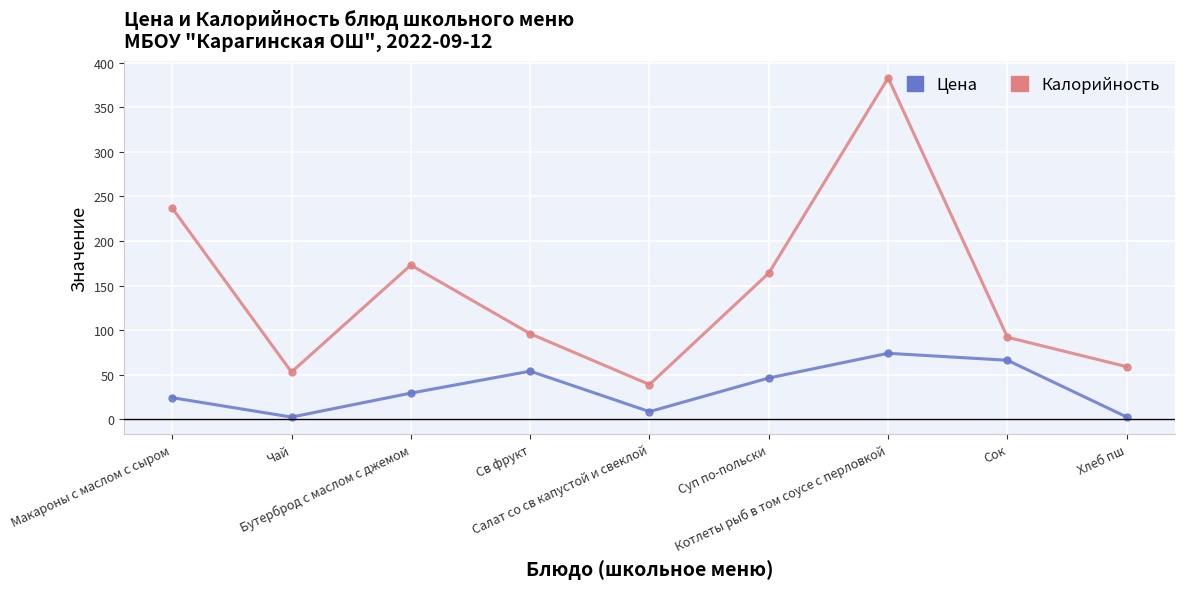

At Св фрукт, list the series in order from largest to smallest.

Калорийность, Цена